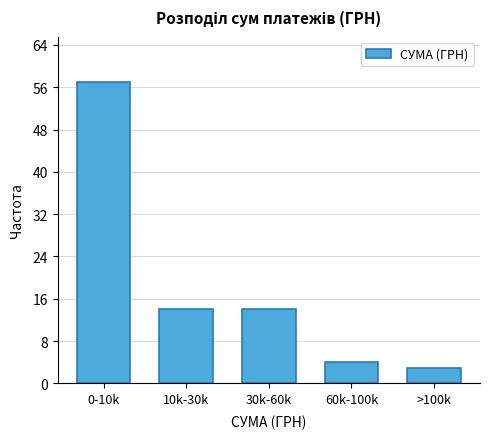

Reading right to left, extract all data points from this chart.

>100k=3	60k-100k=4	30k-60k=14	10k-30k=14	0-10k=57